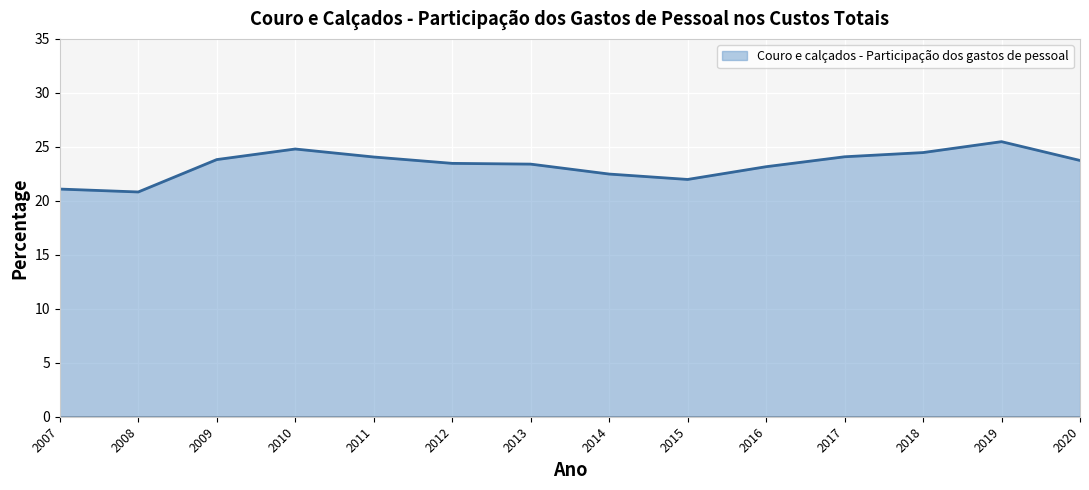

What is the difference between the values at 2013 and 2015?

1.4